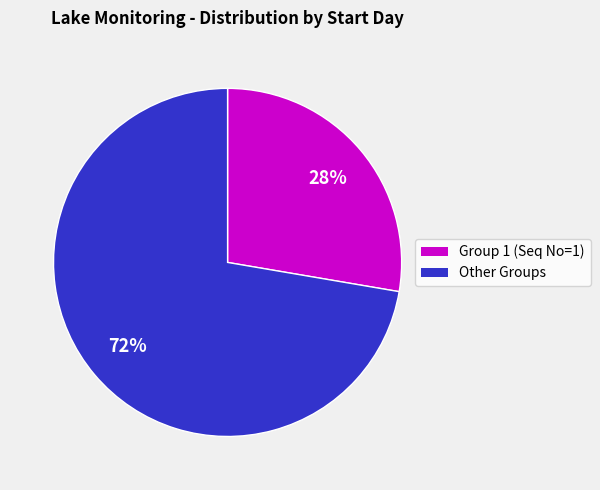

Is there a majority slice in this chart?

Yes